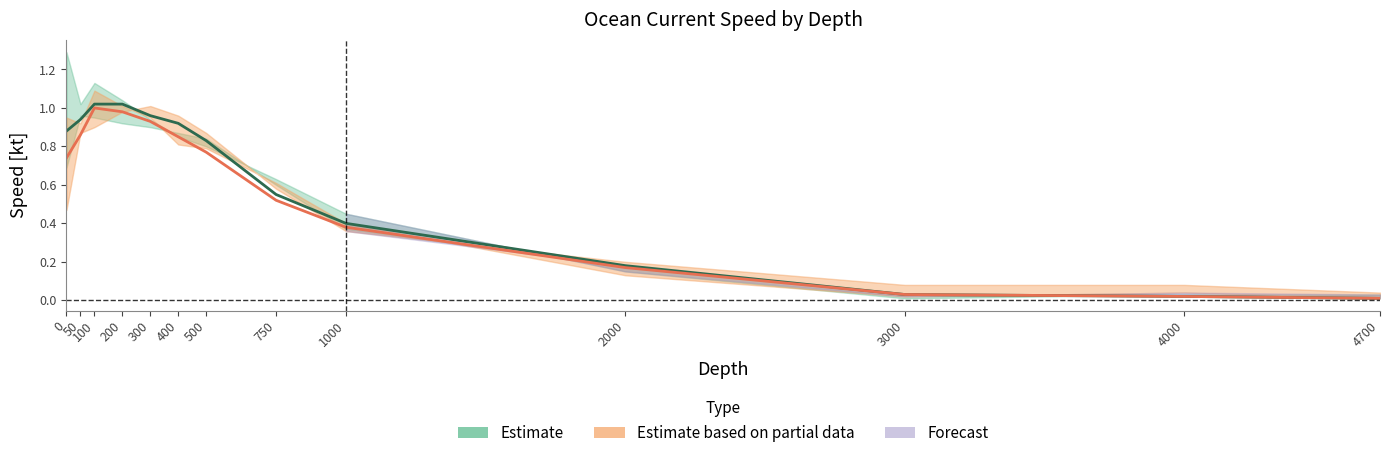

How many categories are shown in the chart?

13